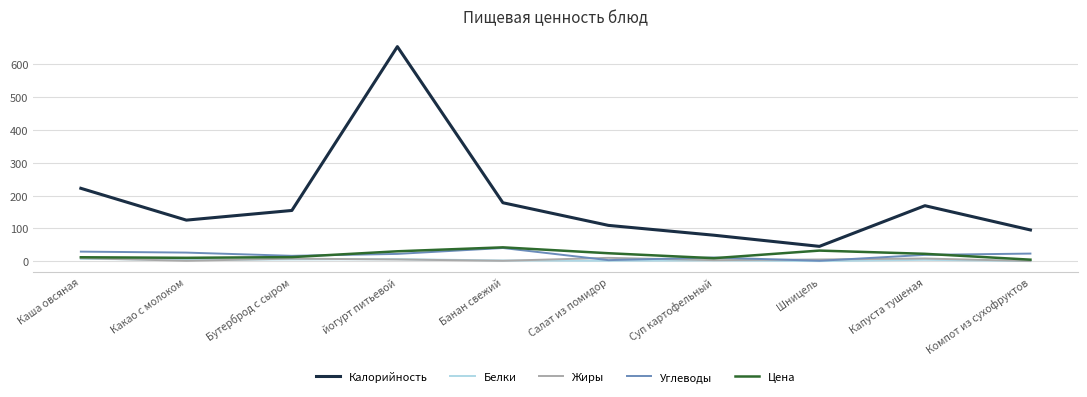

How many distinct data groups are displayed?

5